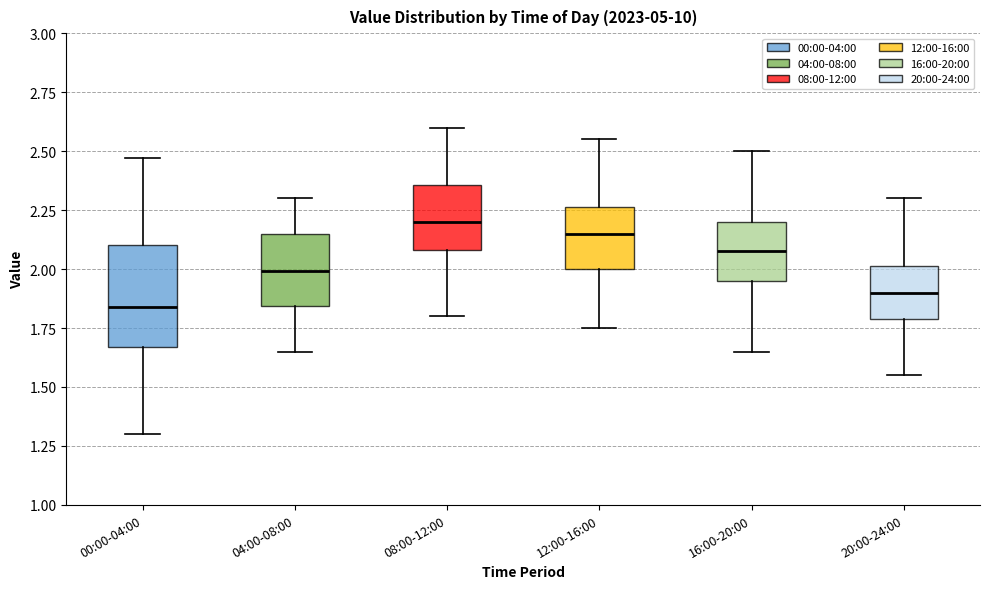

Where does the median line of the box for 08:00-12:00 sit on the y-axis? The values are not printed on the chart, so give them approximately, as read against the axis.

2.20